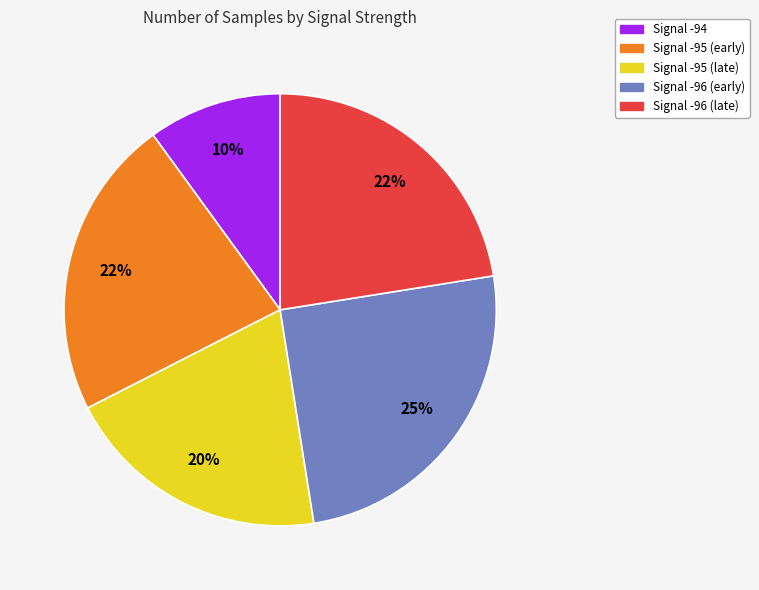

To the nearest percent, what is the difference between the largest and smallest slice percentages?

15%